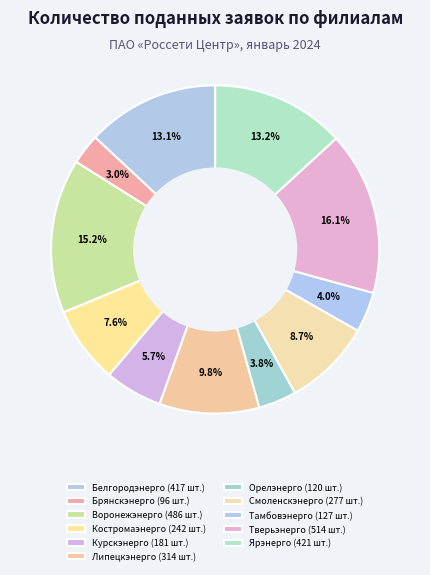

What is the ratio of the value at Липецкэнерго to the value at Тамбовэнерго?

2.5